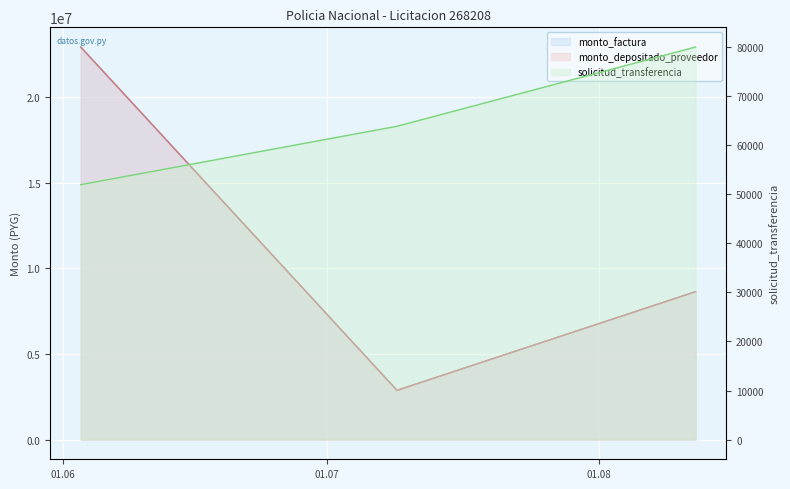

Which has a higher value, 2014-08-12 or 2014-07-09?

2014-08-12